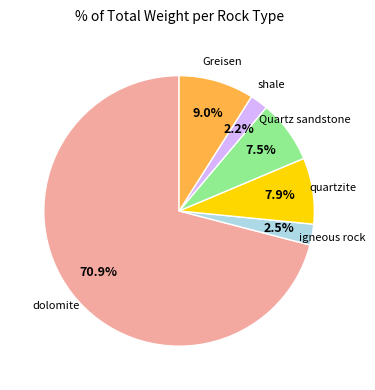

To the nearest percent, what is the difference between the largest and smallest slice percentages?

69%